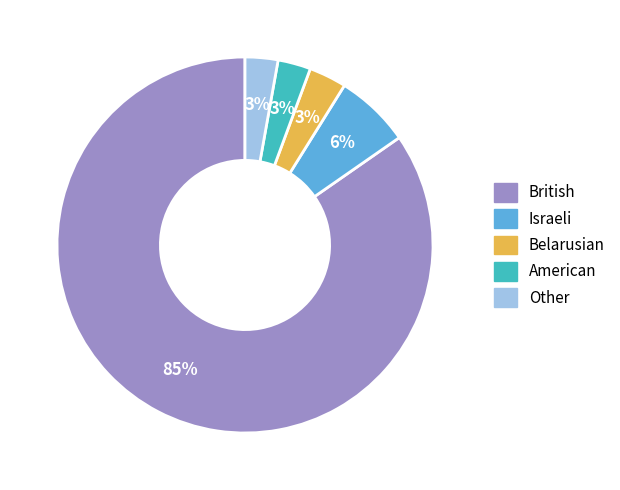

To the nearest percent, what is the difference between the largest and smallest slice percentages?

82%